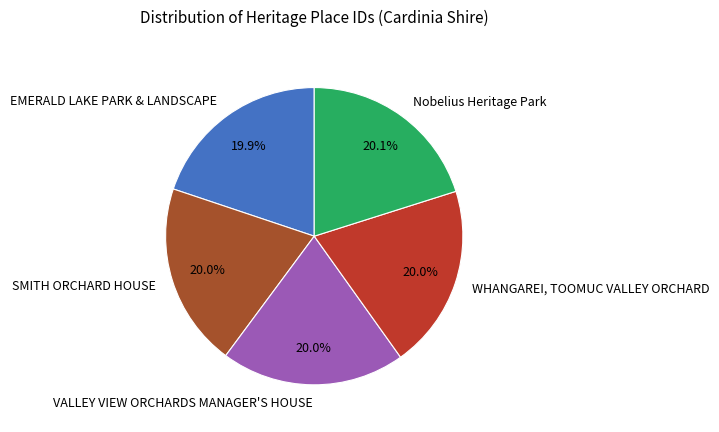

To the nearest percent, what portion does VALLEY VIEW ORCHARDS MANAGER'S HOUSE represent?

20%